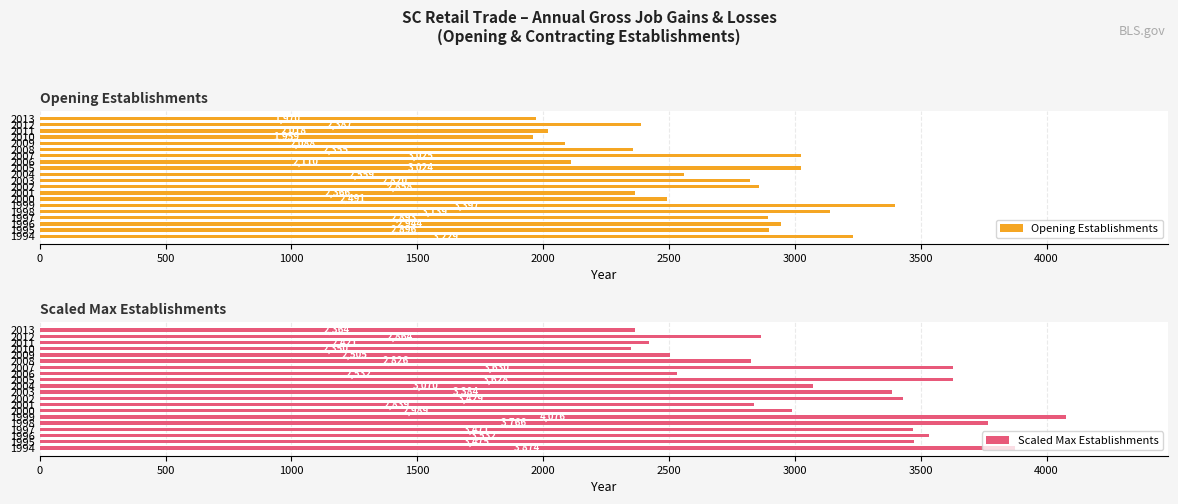

What is the difference between the maximum and second lowest values in the Opening Establishments series?

1427